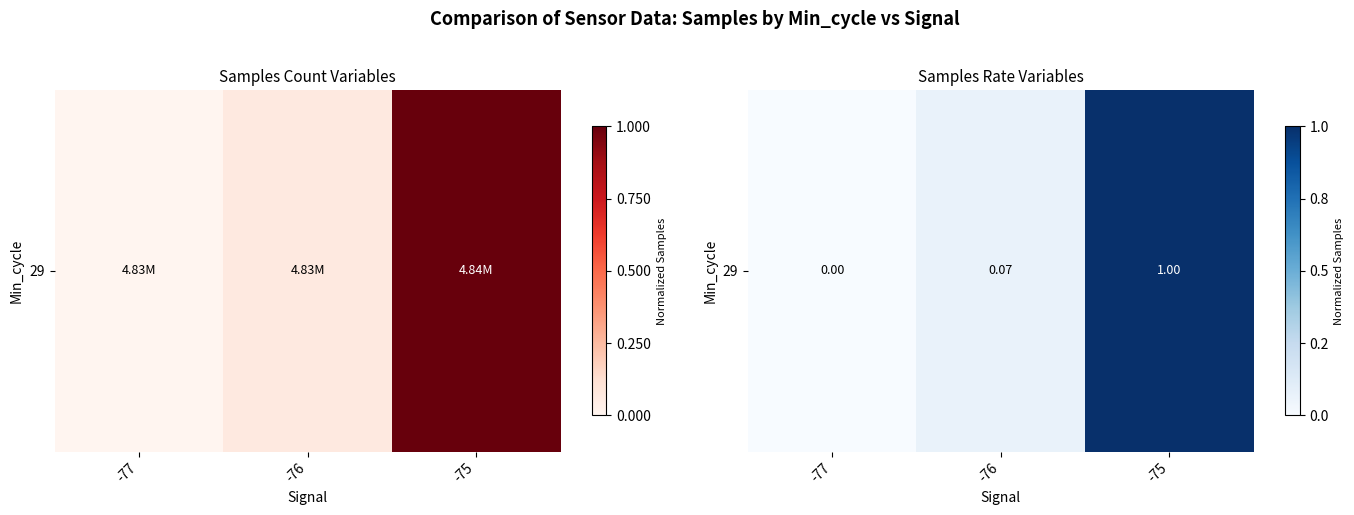

The chart shows a value of 0.0 at -77. True or false?

True